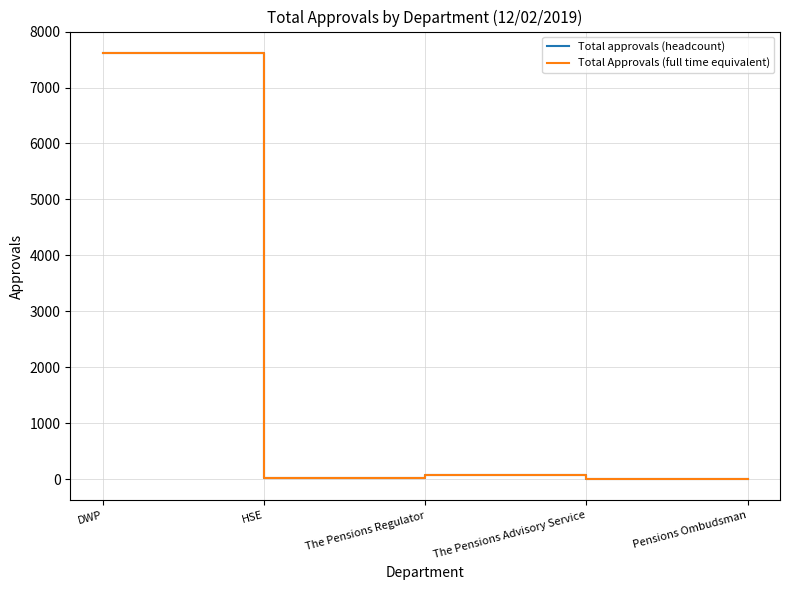

List the series in order of their peak value, highest first.

Total approvals (headcount), Total Approvals (full time equivalent)